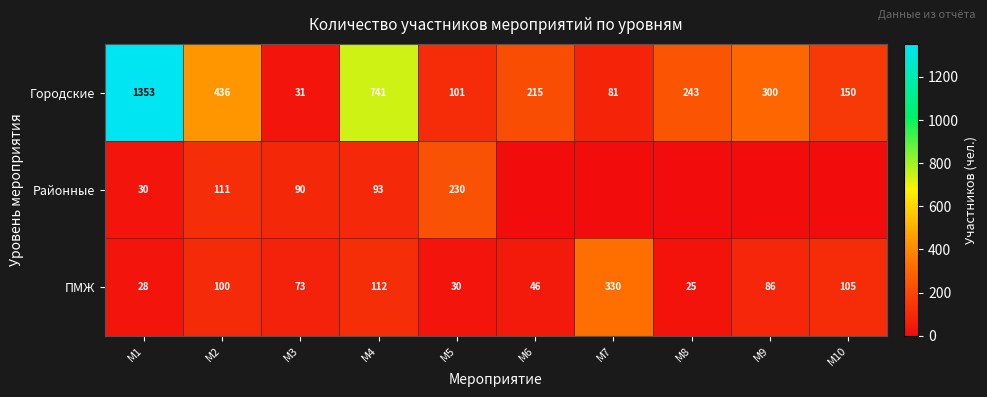

What is the total value across all series at М1?

1411